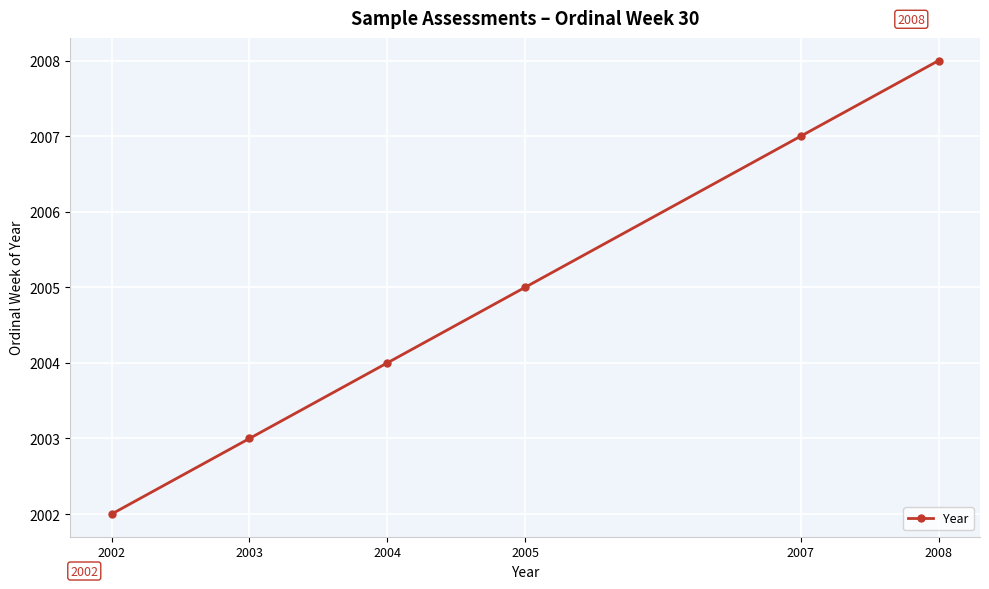

What is the difference between the values at 2007 and 2003?

4